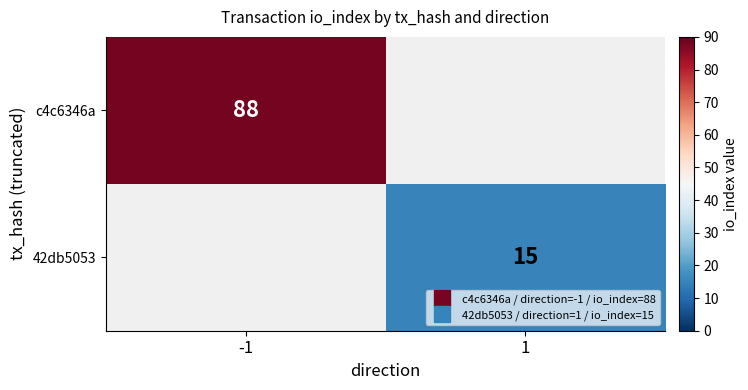

At -1, list the series in order from largest to smallest.

c4c6346a, 42db5053